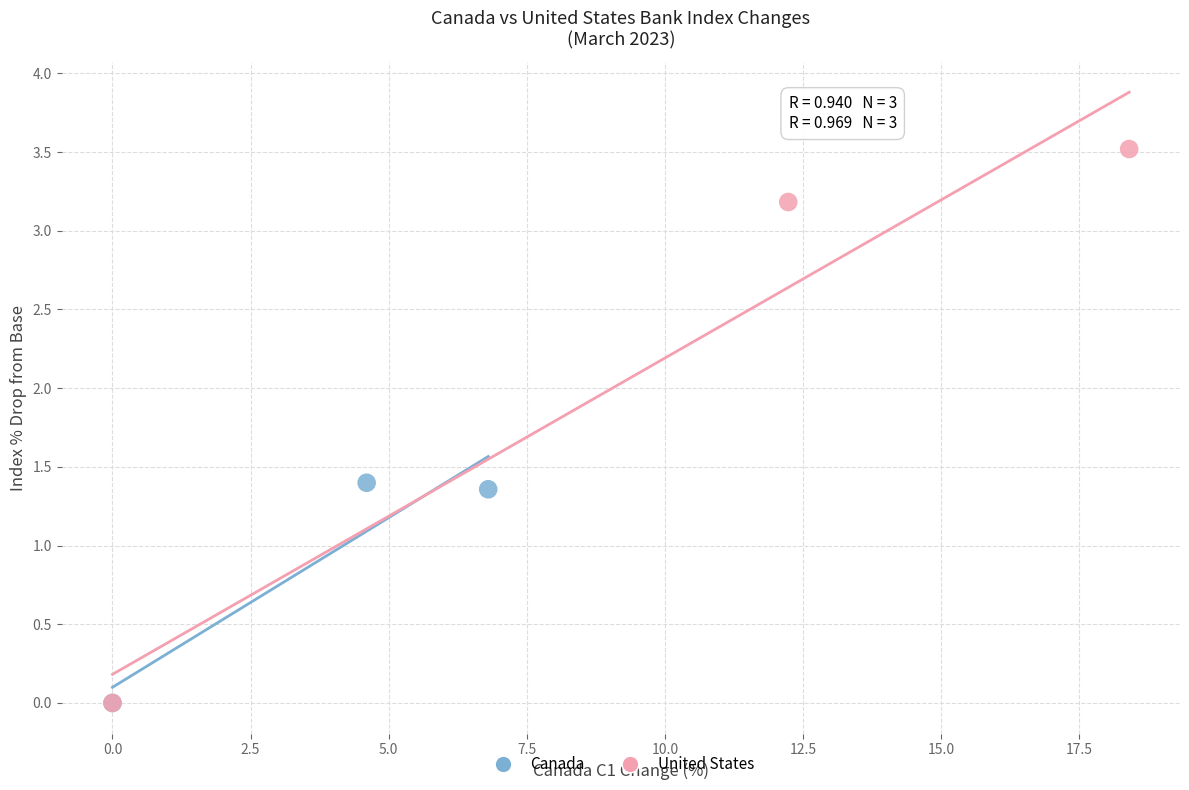

Which series reaches the maximum Y coordinate?

United States